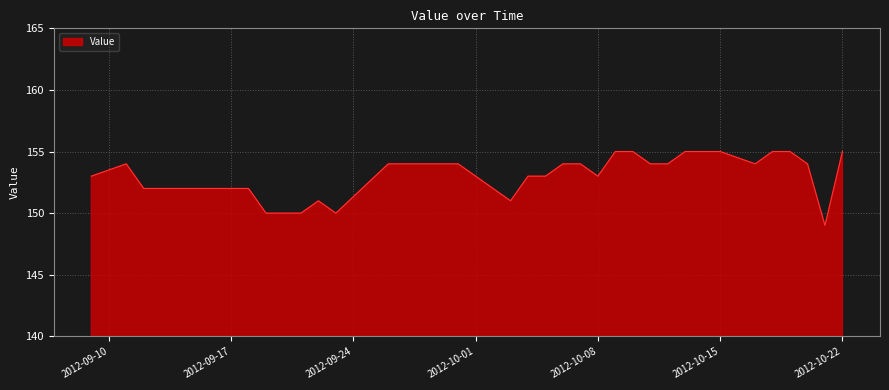

Reading left to right, transcribe all the data shown in this chart.

153	154	152	152	152	152	152	152	152	150	150	150	151	150	154	154	154	154	154	151	153	153	154	154	153	155	155	154	154	155	155	155	154	155	155	154	149	155